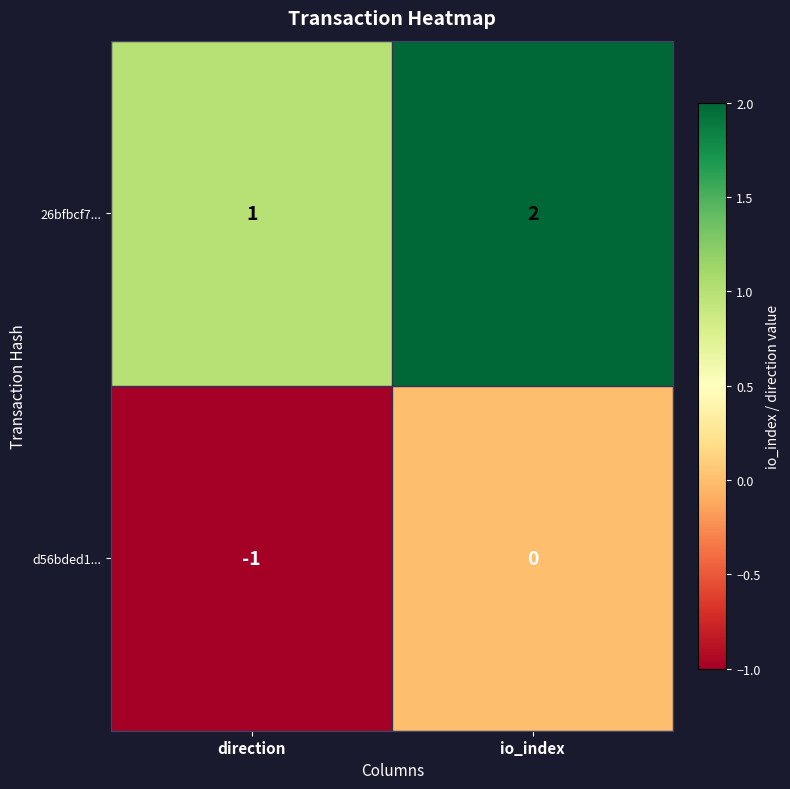

Is it true that d56bded1... equals 0 at io_index?

True